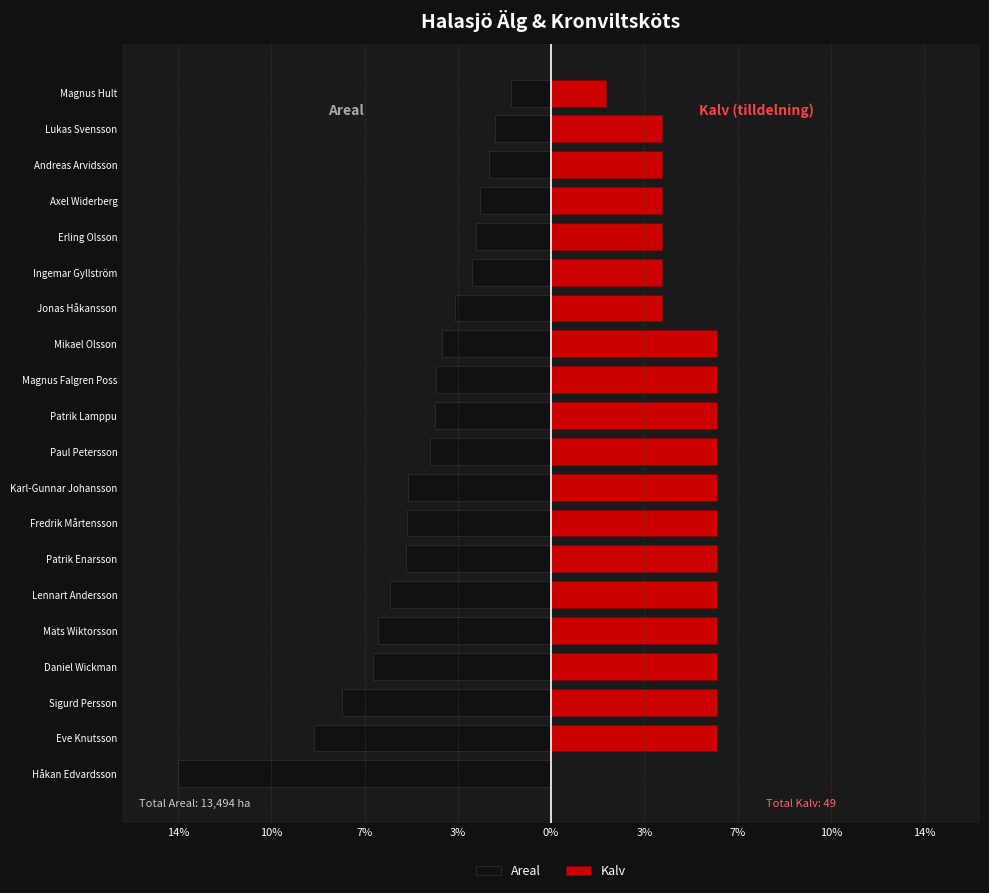

Rank the series by their average value, from highest to lowest.

Kalv, Areal